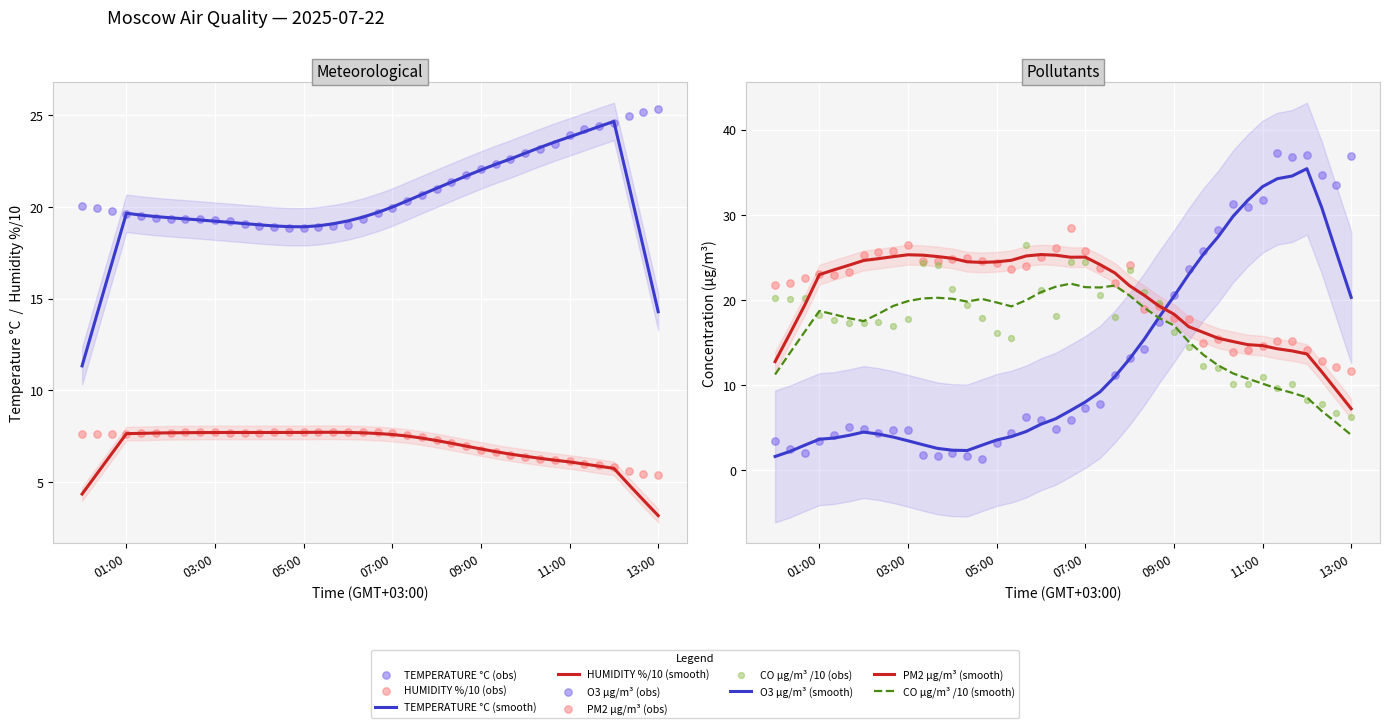

Which series has the largest total across all categories?

TEMPERATURE °C